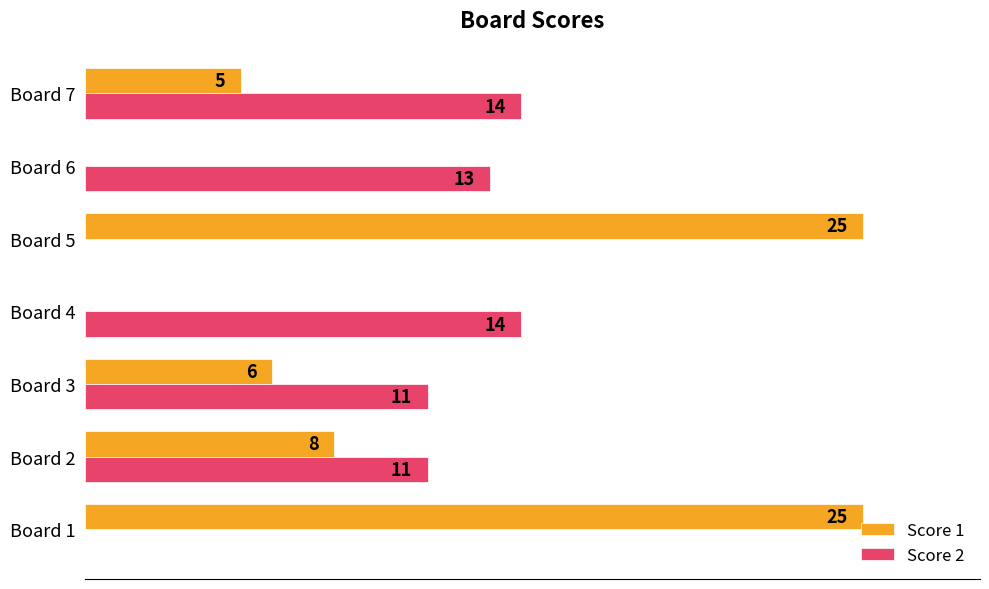

Which series changed the most between Board 1 and Board 4?

Score 1